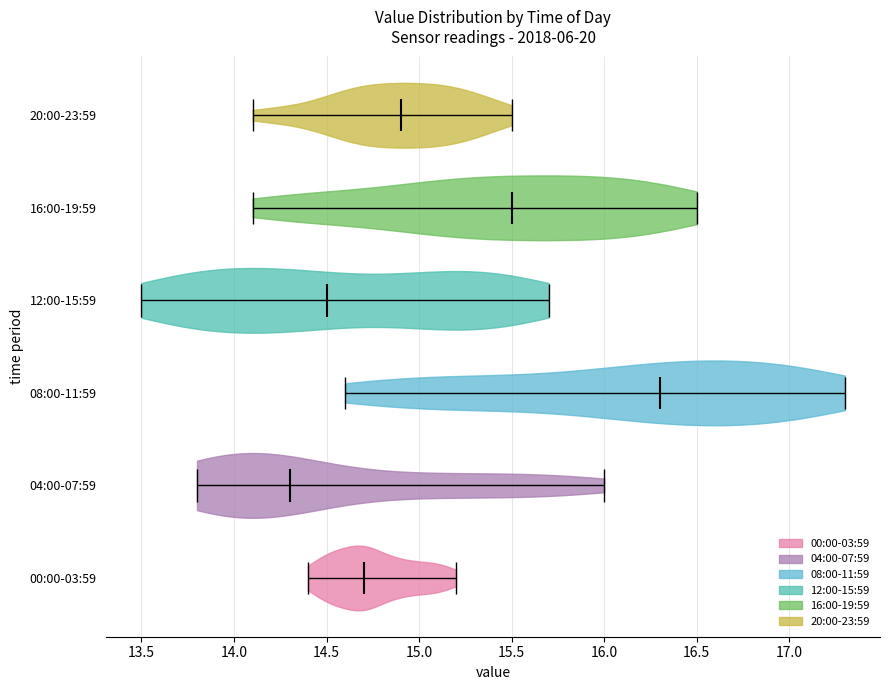

Which violin has the furthest to the left median line?

04:00-07:59